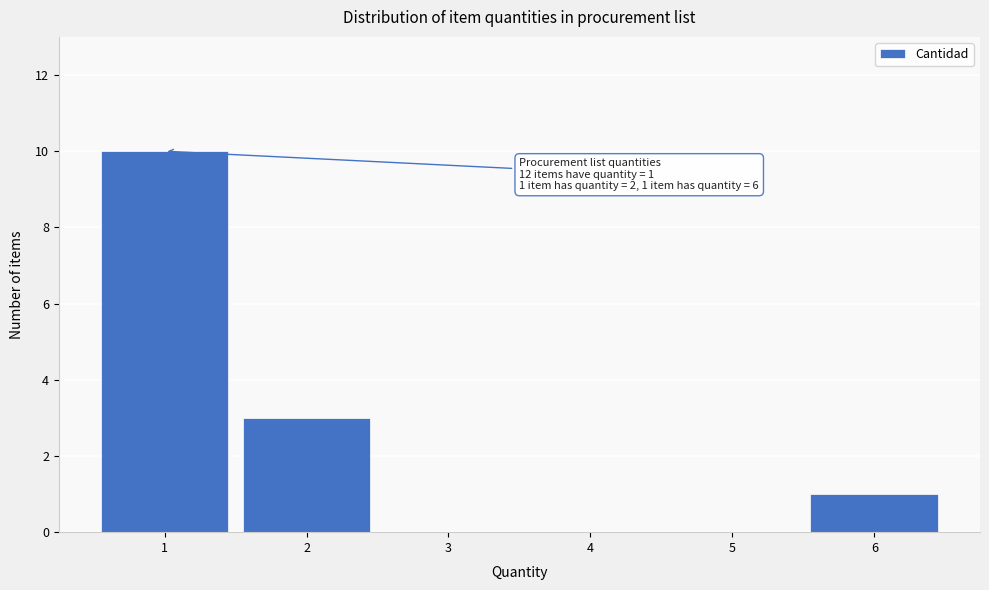

Which range on the x-axis has the tallest bar?

0.5 to 1.5